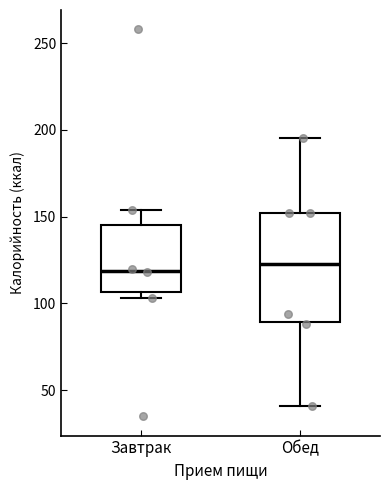

Reading left to right, transcribe this box plot: for each box, give where its median line is, the range the box spans, and where its two whiskers end, as read against the y-axis. The values are not printed on the chart, so give them approximately, as read against the axis.

Завтрак: median 120, box 105 to 145, whiskers 105 (just below the box's lower edge) to 155
Обед: median 125, box 90 to 150, whiskers 40 to 195